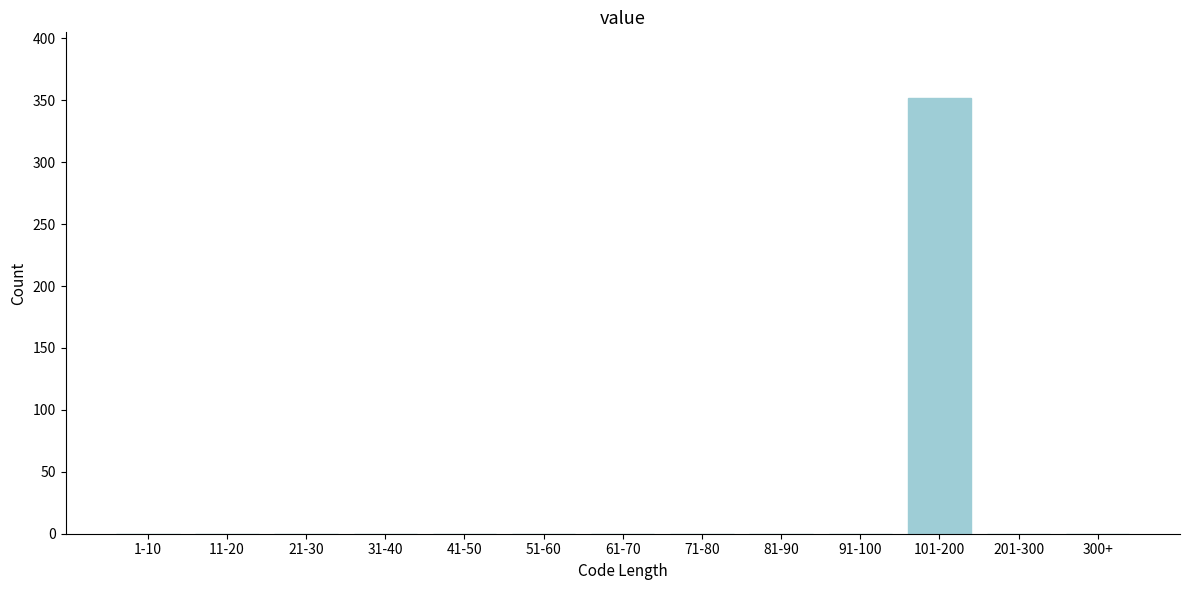

Reading left to right, extract all data points from this chart.

1-10=0	11-20=0	21-30=0	31-40=0	41-50=0	51-60=0	61-70=0	71-80=0	81-90=0	91-100=0	101-200=352	201-300=0	300+=0